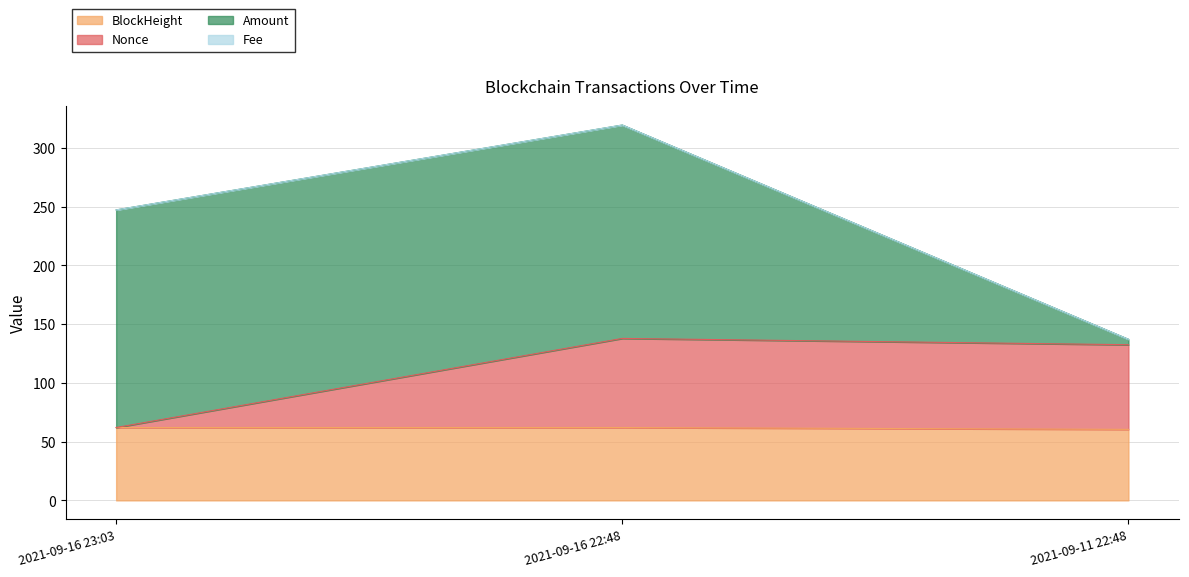

The value of BlockHeight at 2021-09-16 23:03 is 62.0. True or false?

True